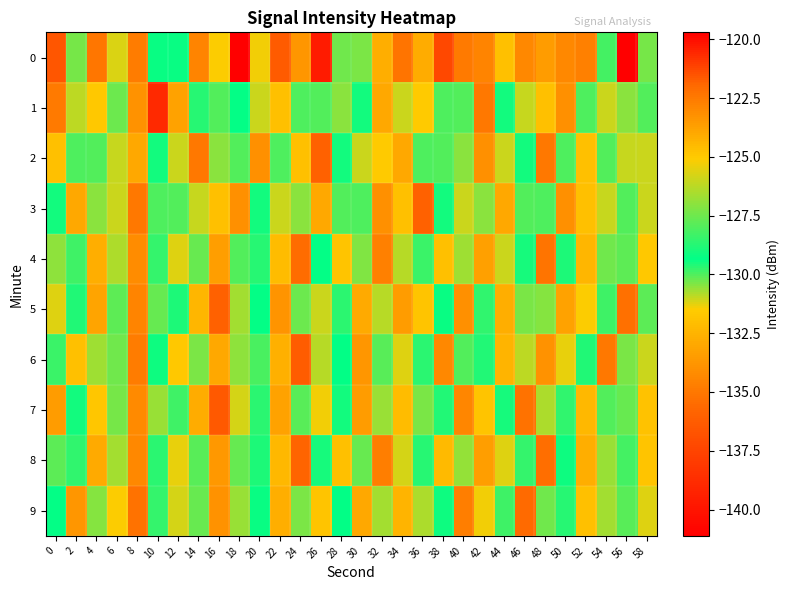

Which series has the largest total across all categories?

1